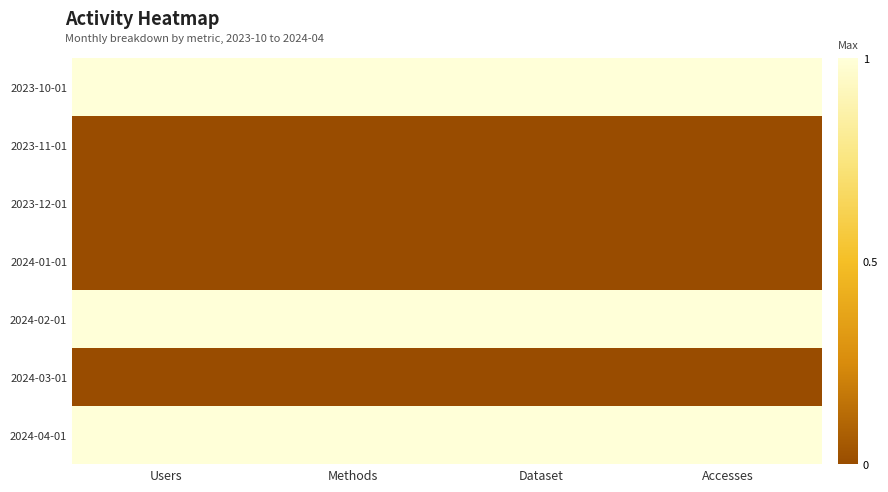

Reading right to left, transcribe all the data shown in this chart.

2023-10-01: Accesses=1	Dataset=1	Methods=1	Users=1
2023-11-01: Accesses=0	Dataset=0	Methods=0	Users=0
2023-12-01: Accesses=0	Dataset=0	Methods=0	Users=0
2024-01-01: Accesses=0	Dataset=0	Methods=0	Users=0
2024-02-01: Accesses=1	Dataset=1	Methods=1	Users=1
2024-03-01: Accesses=0	Dataset=0	Methods=0	Users=0
2024-04-01: Accesses=1	Dataset=1	Methods=1	Users=1